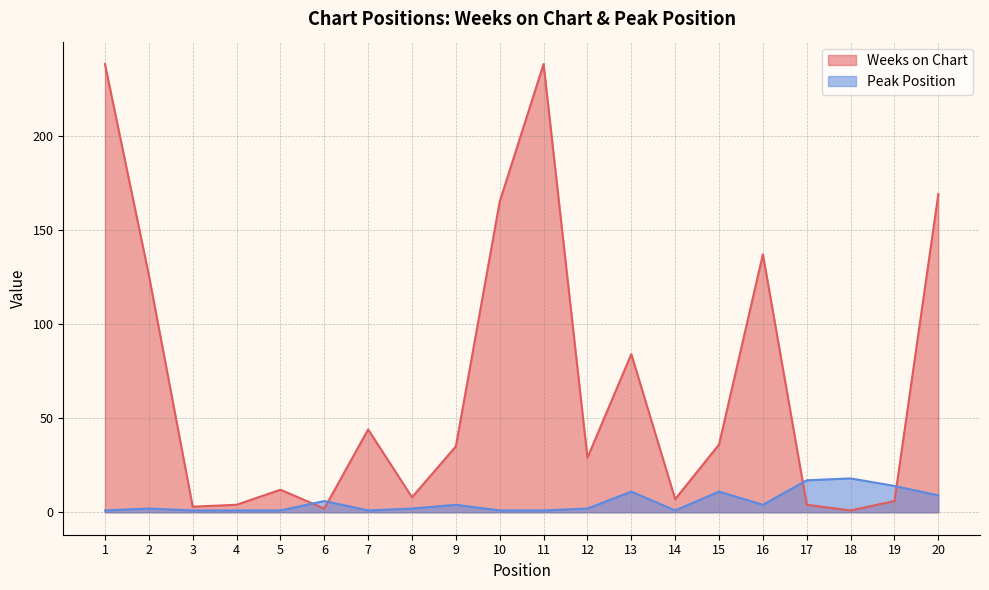

The value of Weeks on Chart at 18 is 1. True or false?

True